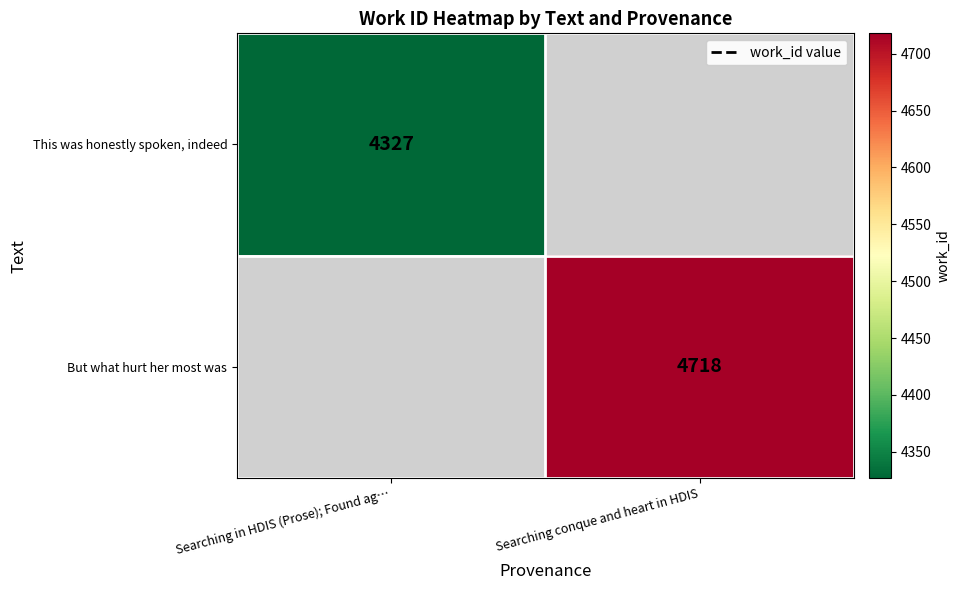

Is the value of This was honestly spoken, indeed at Searching in HDIS (Prose); Found ag… greater than the value of But what hurt her most was at Searching conque and heart in HDIS?

No